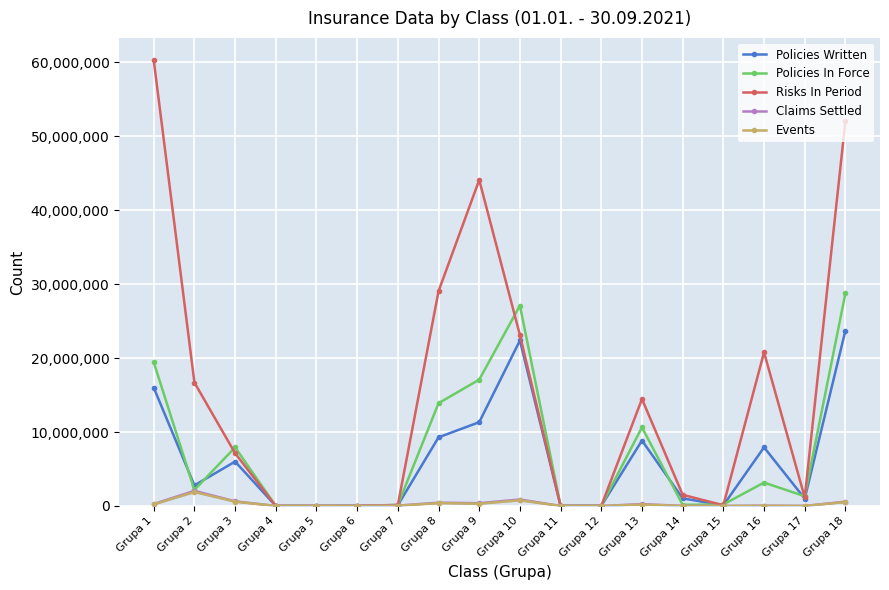

At which label is Policies Written closest to 11866480?

Grupa 9